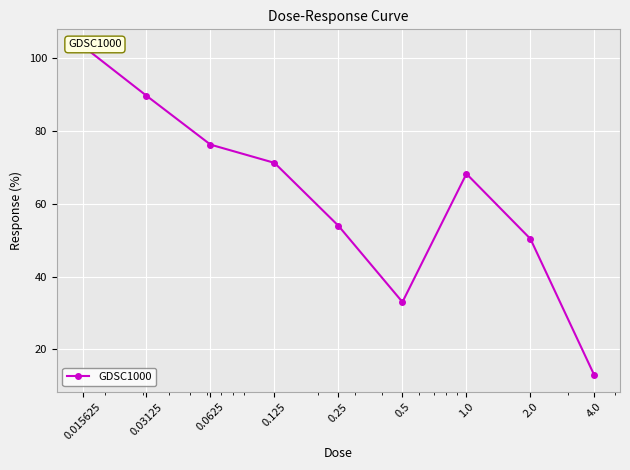

True or false: there are more than 2 points higher than both neighbors.

False